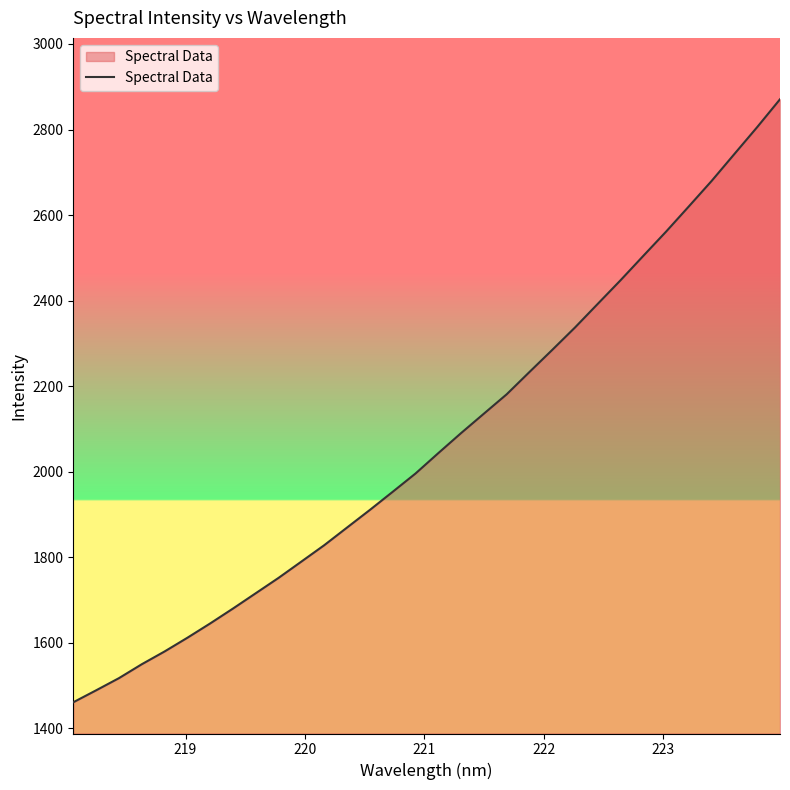

True or false: there are more than 1 points higher than both neighbors.

False